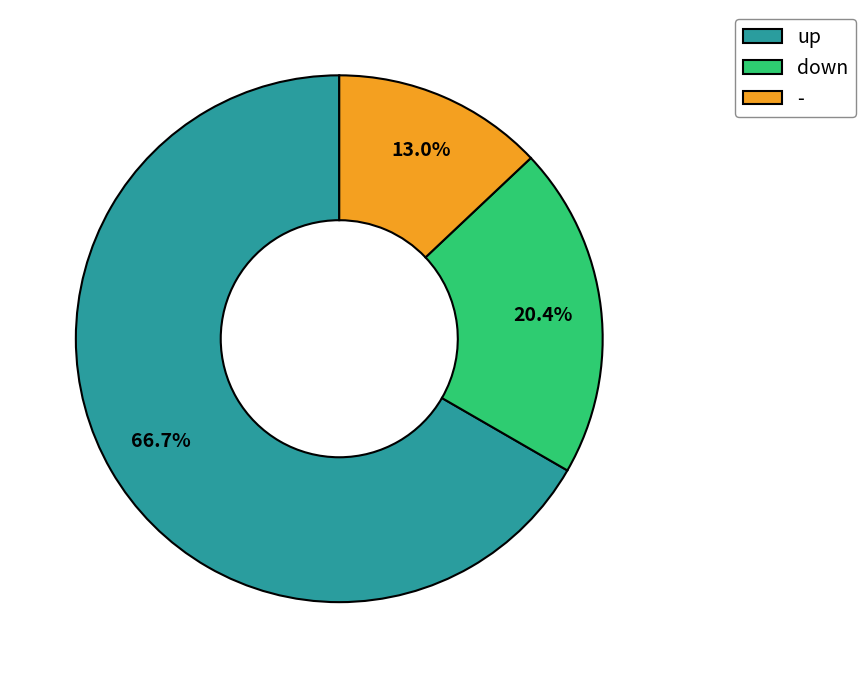

The - slice represents 18% of the pie. True or false?

False